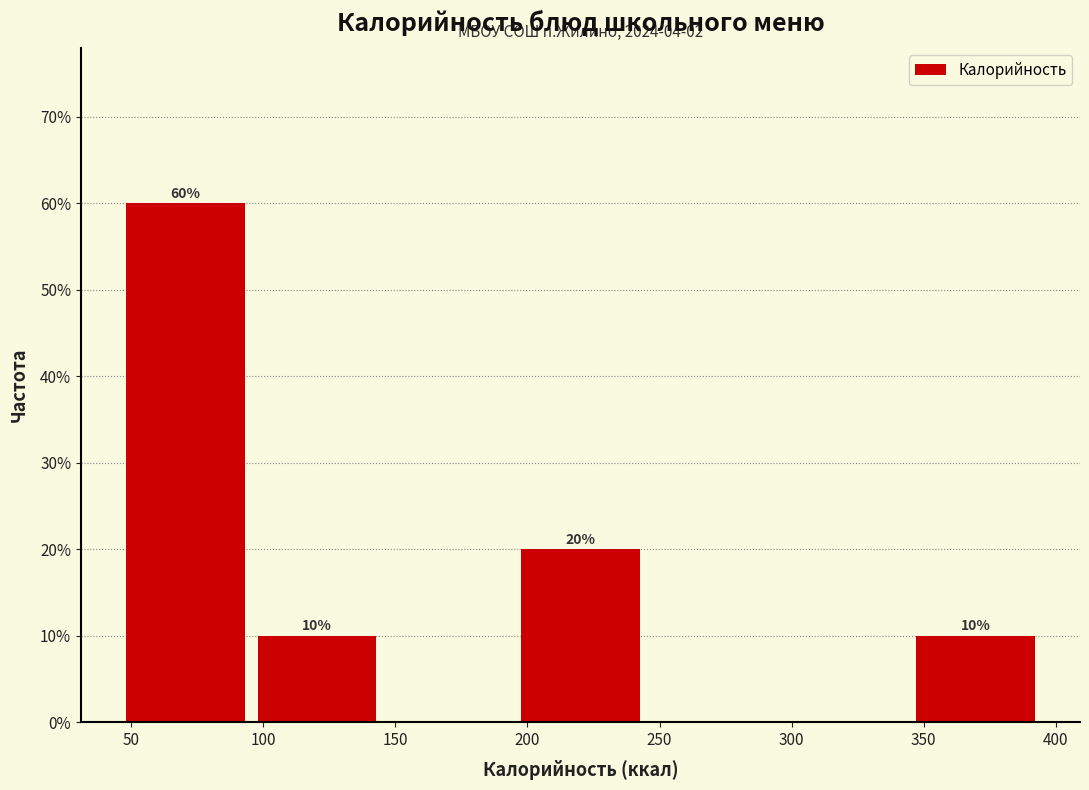

Over which range of the x-axis is the bar tallest?

50 to 100